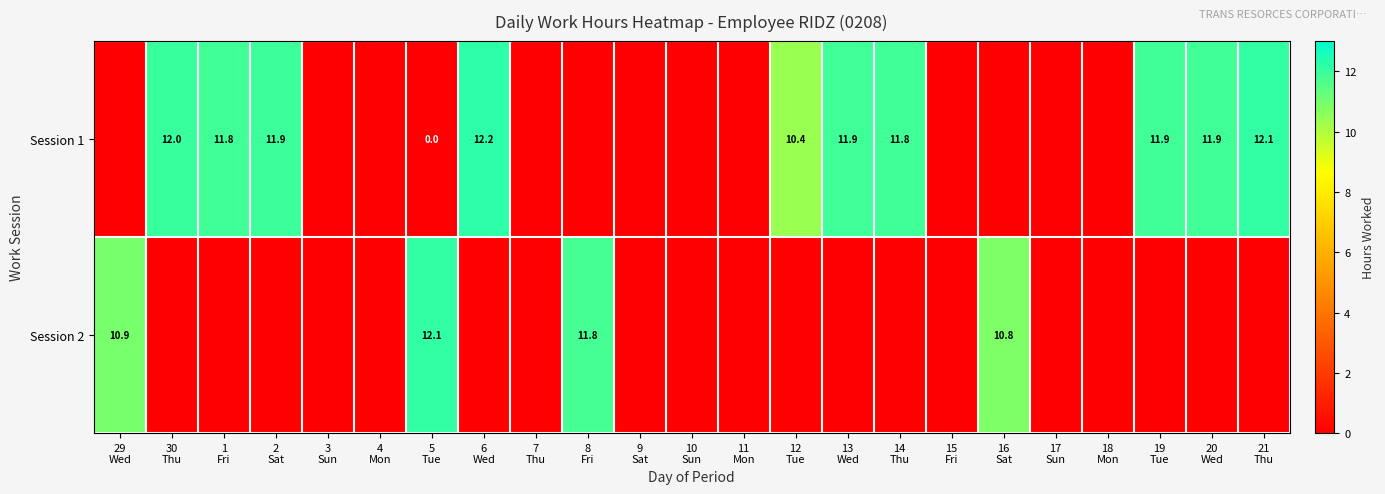

Which series has the widest spread of values?

Session 1